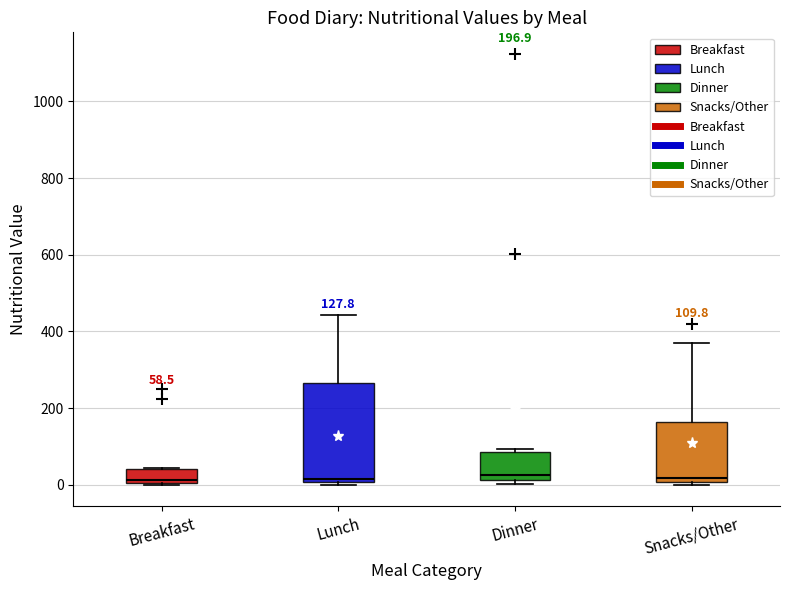

Which box is the tallest, from its lower edge to its upper edge?

Lunch